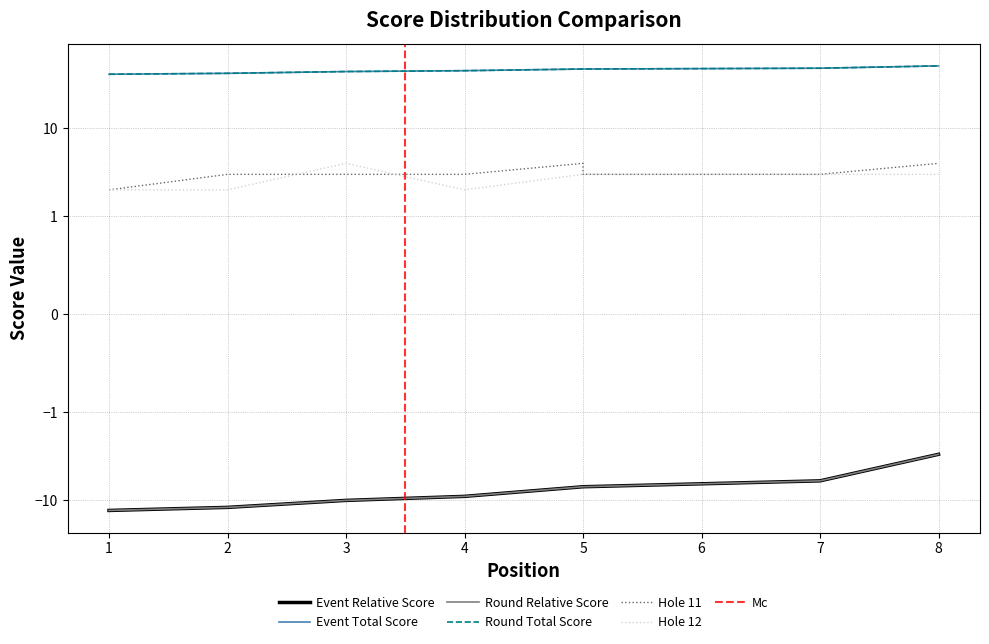

Is this an area chart (filled region under the line)?

No